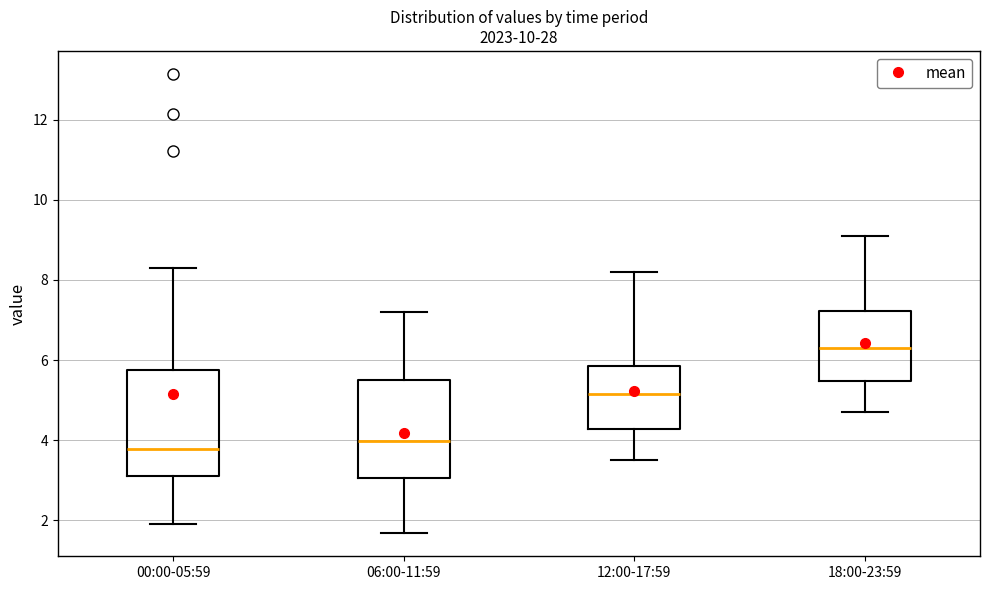

Where is the upper edge of the box for 18:00-23:59 on the y-axis? The values are not printed on the chart, so give them approximately, as read against the axis.

7.2